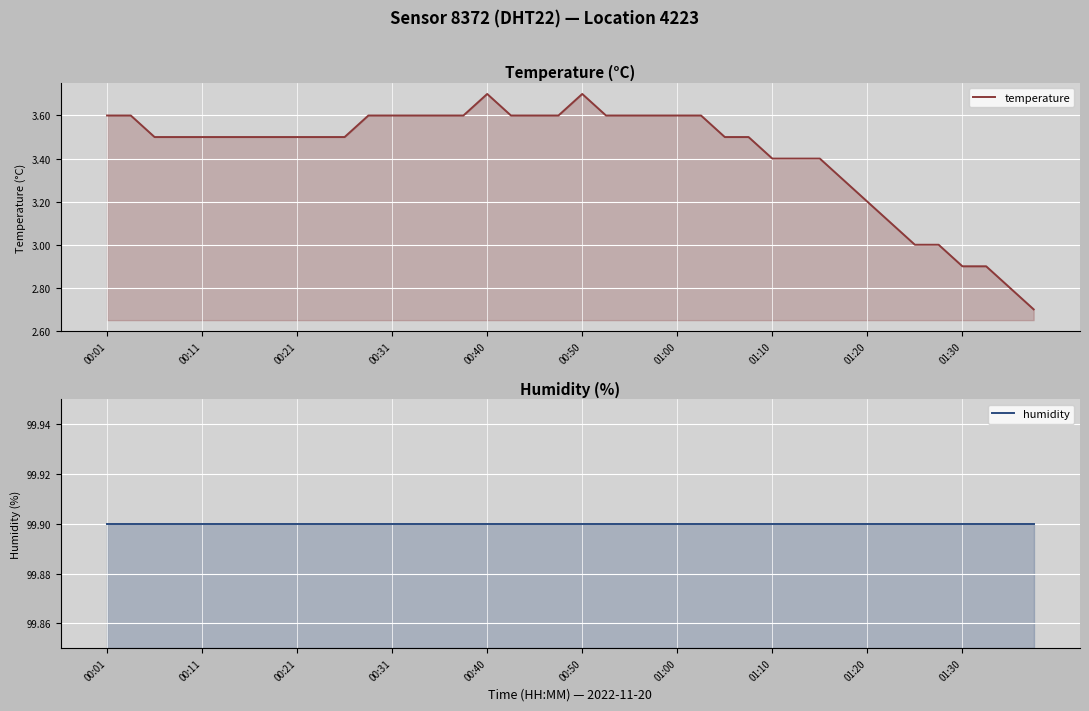

What is the maximum value for temperature?

3.7